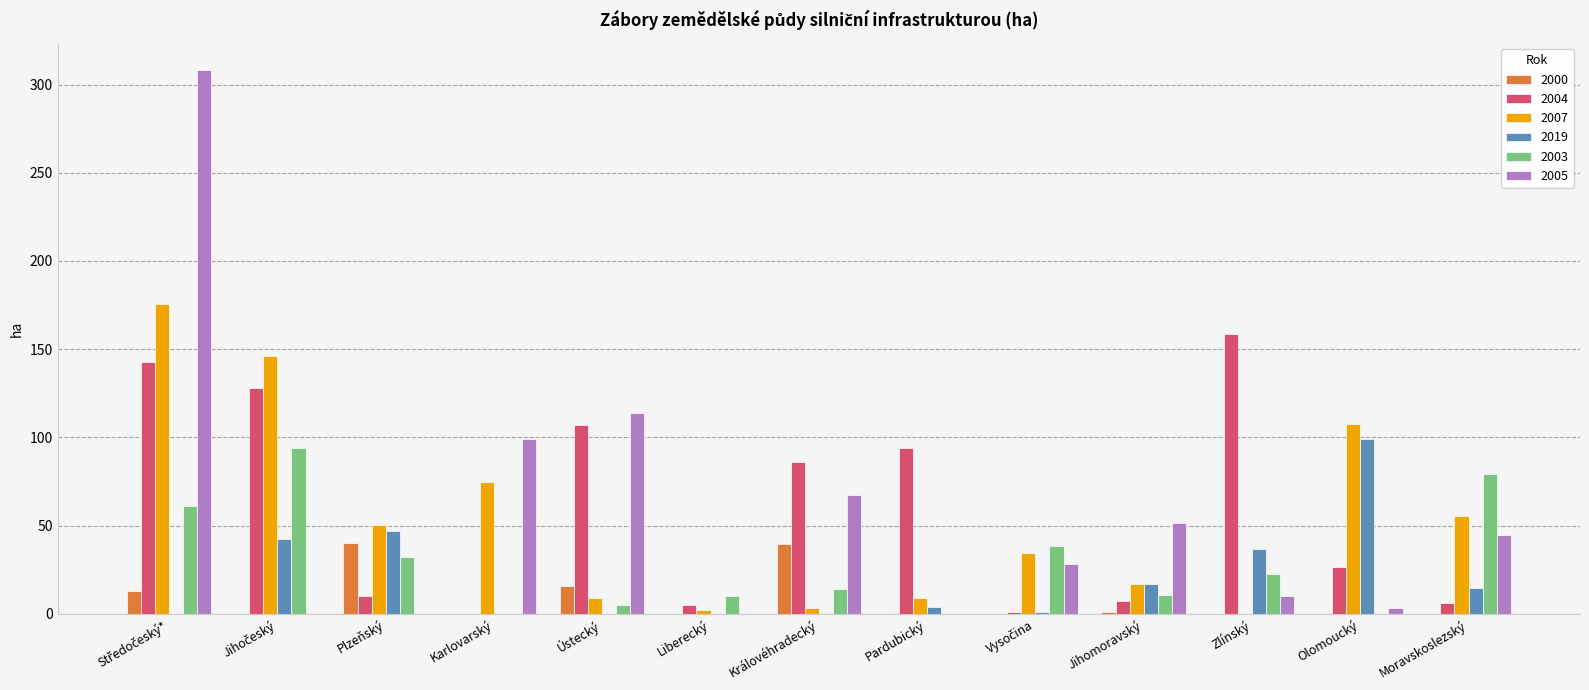

Is it true that 2019 equals 22.0 at Zlínský?

False